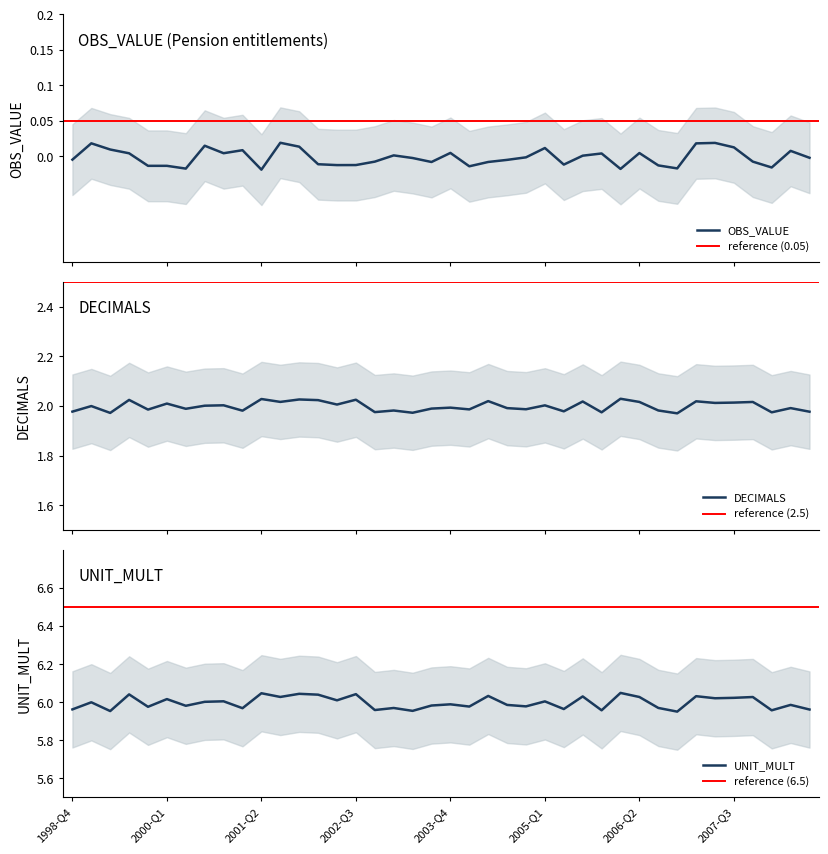

At how many categories does at least one series exceed 1?

40